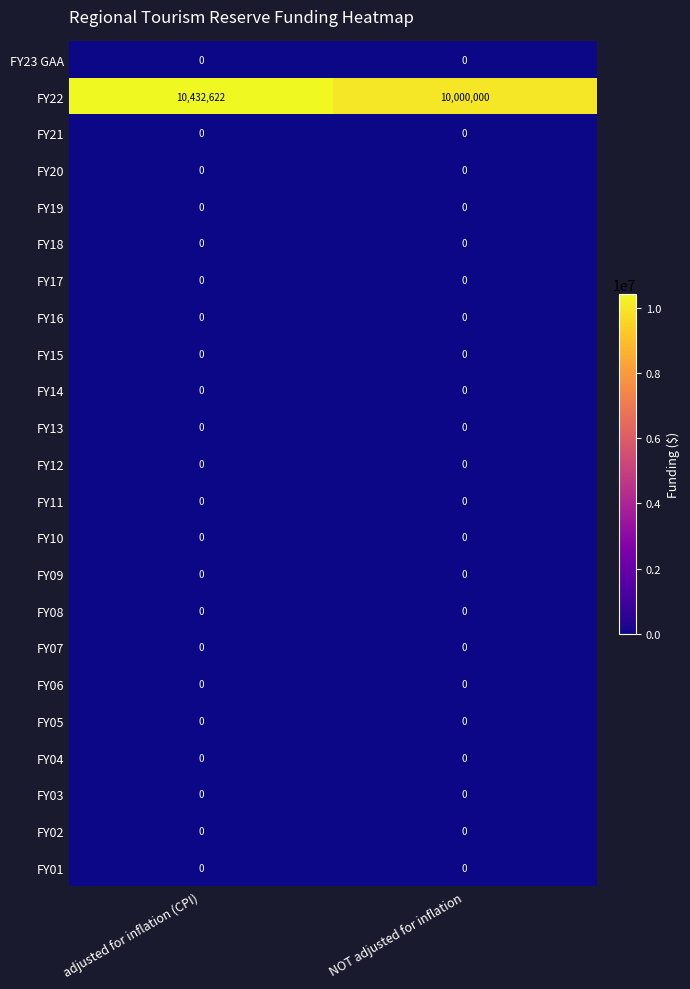

At which category is the sum across all series the highest?

adjusted for inflation (CPI)